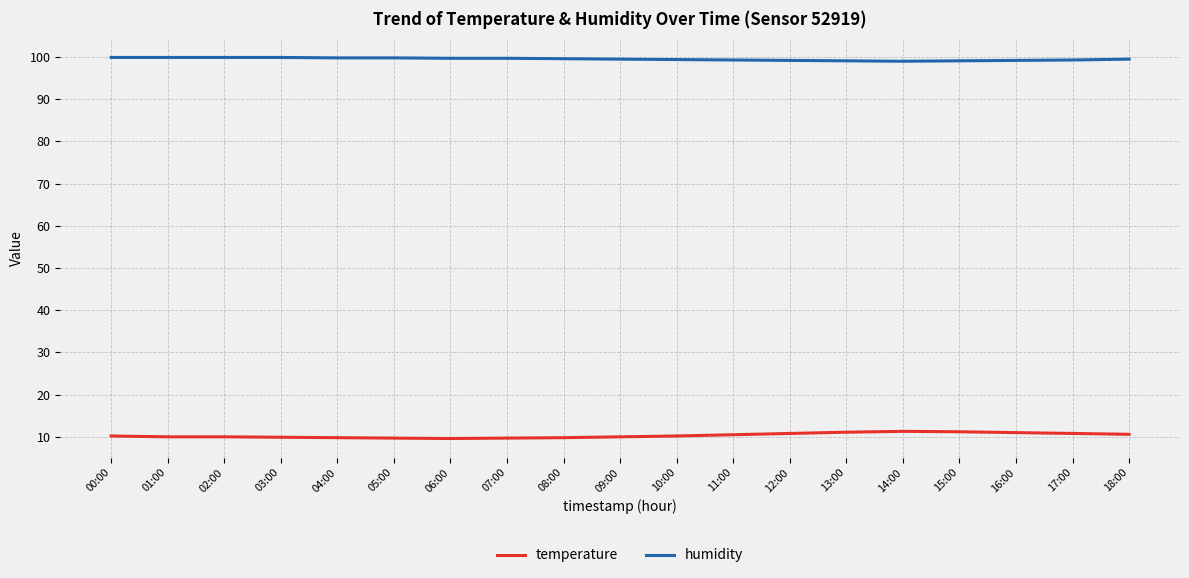

Which series has the largest range (max minus min)?

temperature